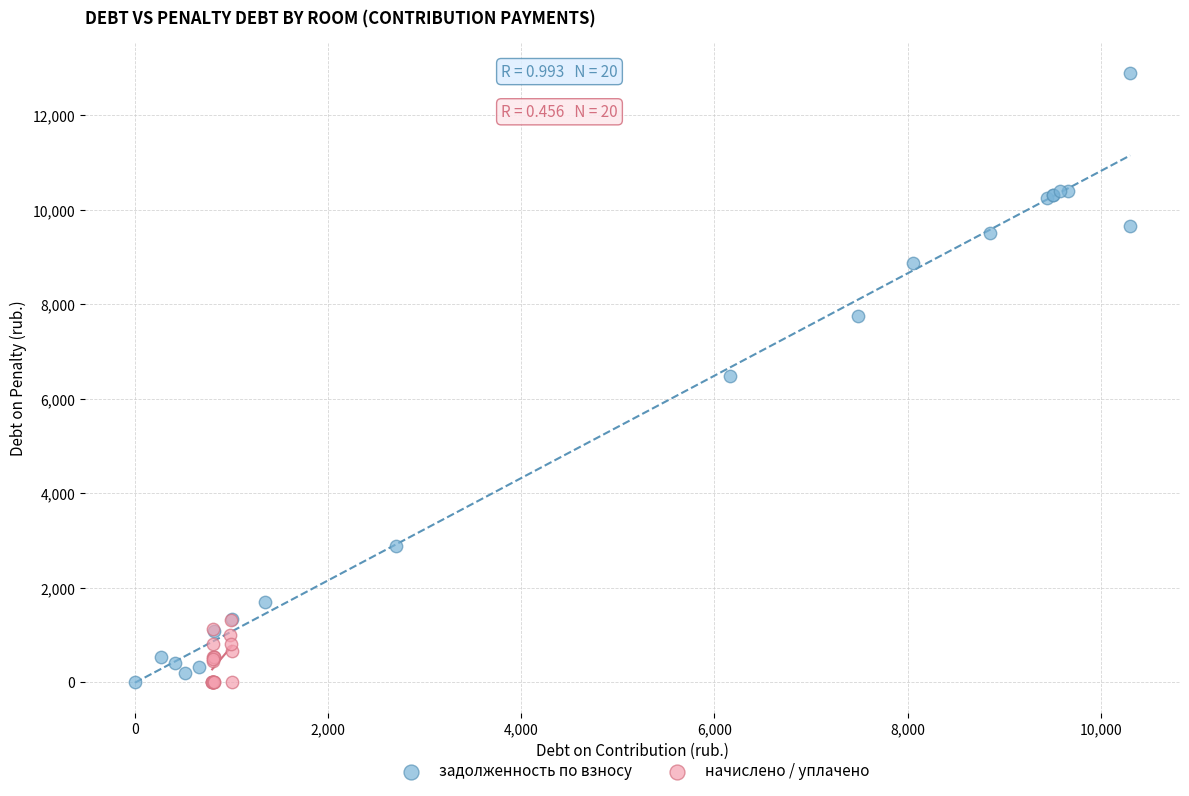

Which series contains the highest Y value?

задолженность по взносу